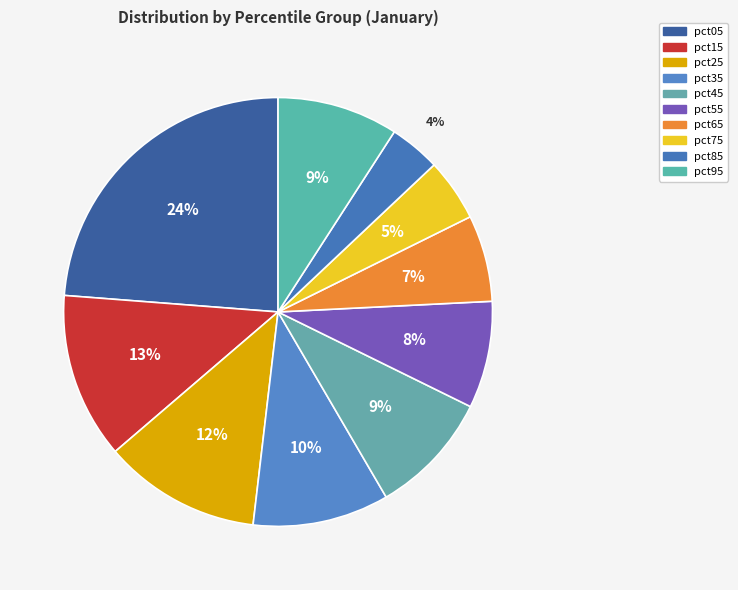

Which category has the biggest portion of the pie?

pct05